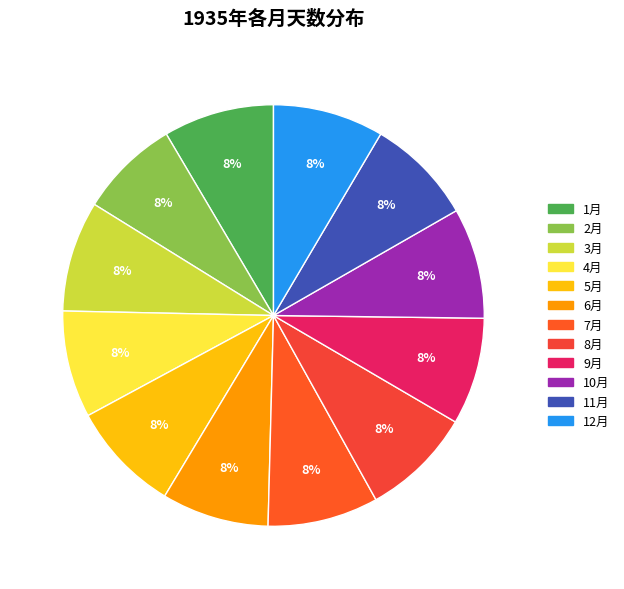

The 5月 slice represents 8% of the pie. True or false?

True